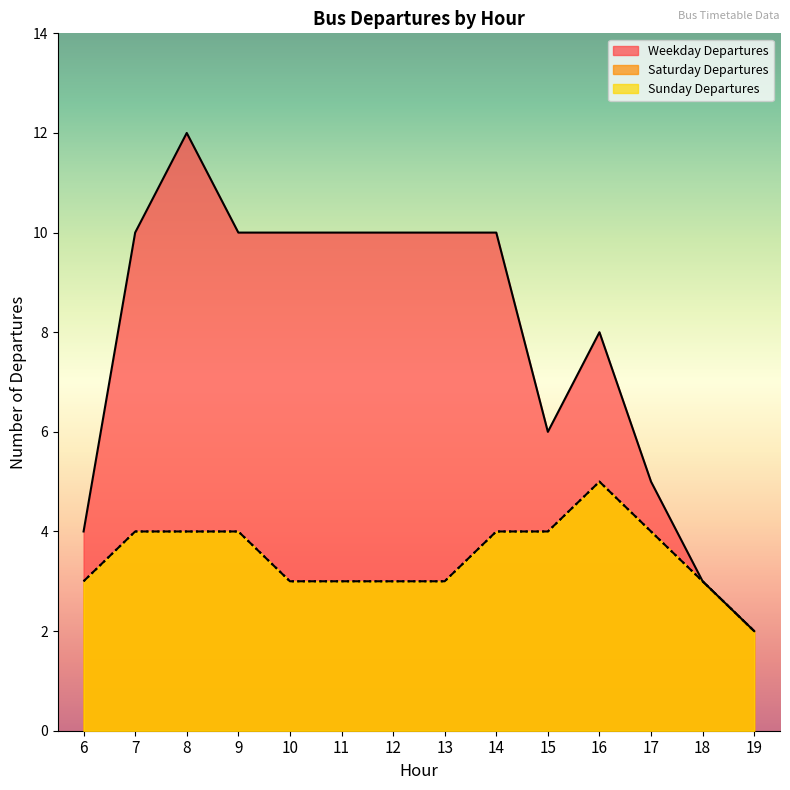

How many categories are shown in the chart?

14